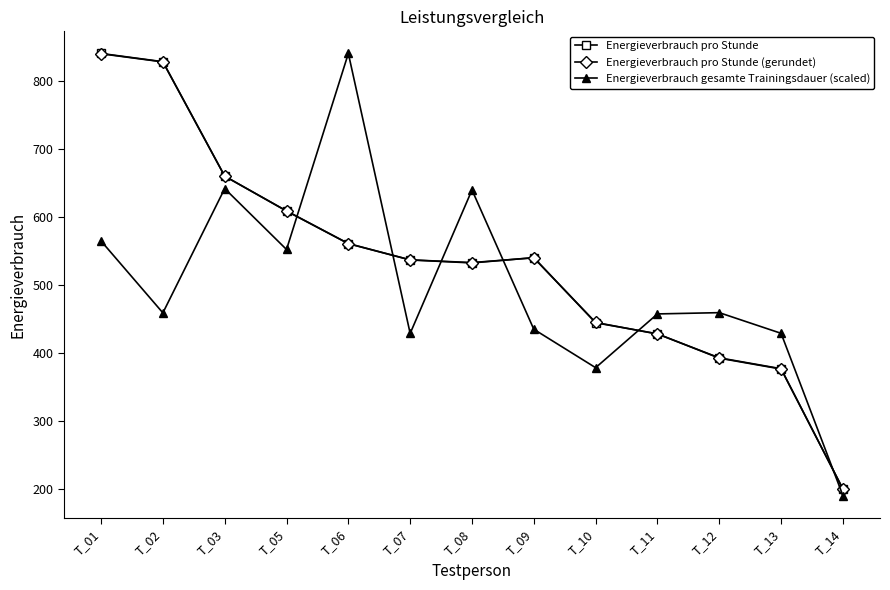

Which series changed the most between T_01 and T_02?

Energieverbrauch gesamte Trainingsdauer (scaled)